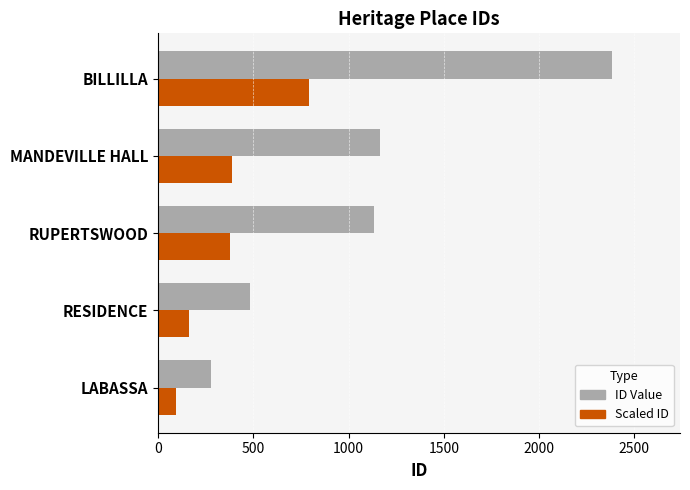

Which series has the widest spread of values?

ID Value